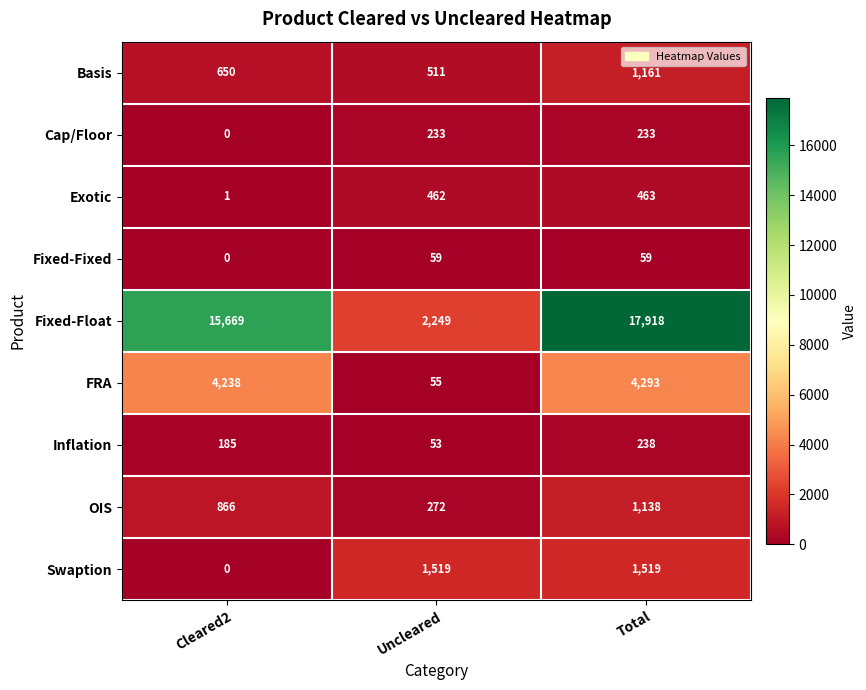

What is the greatest value displayed?

17918